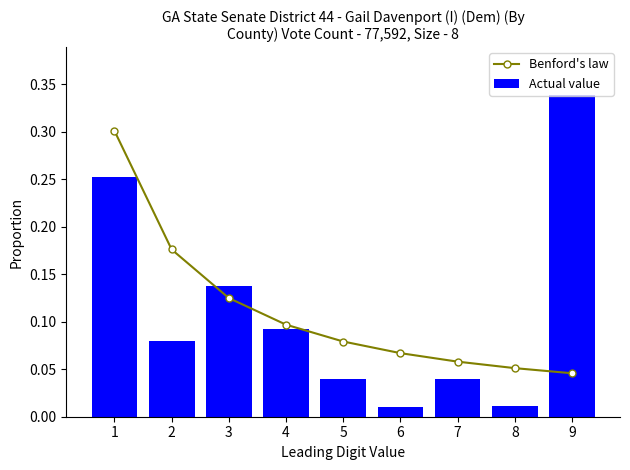

Is the value of Benford's law at 3 greater than the value of Actual value at 3?

No